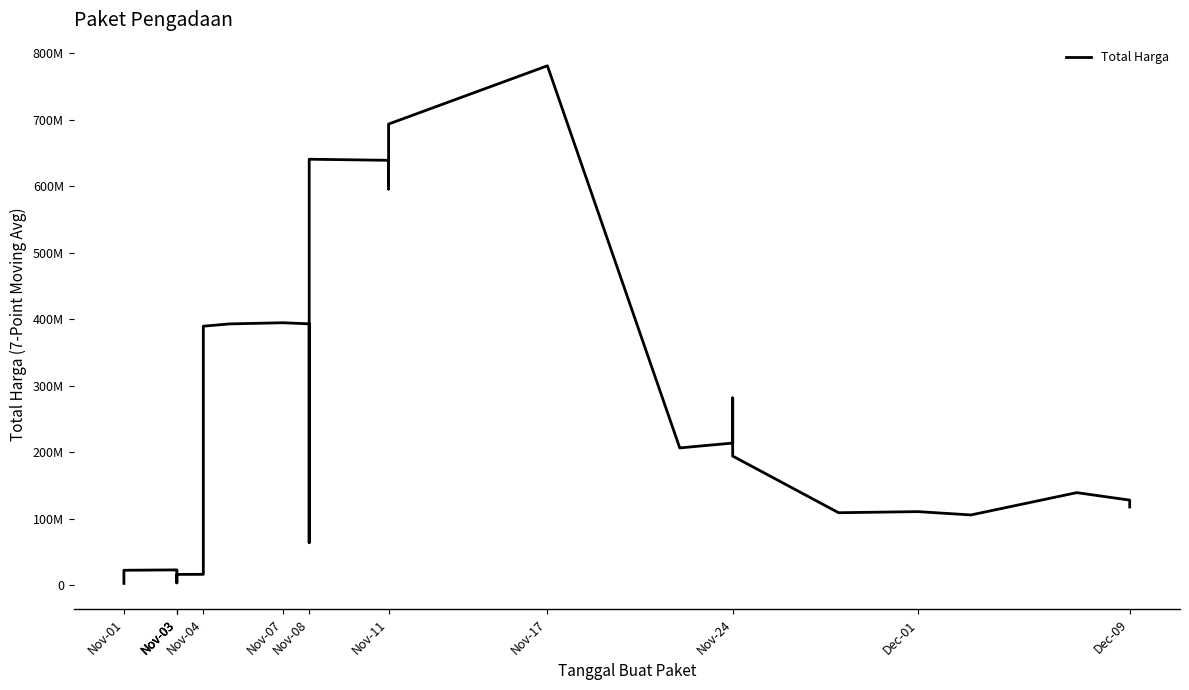

At which category does the data reach its first local peak?

Nov-03